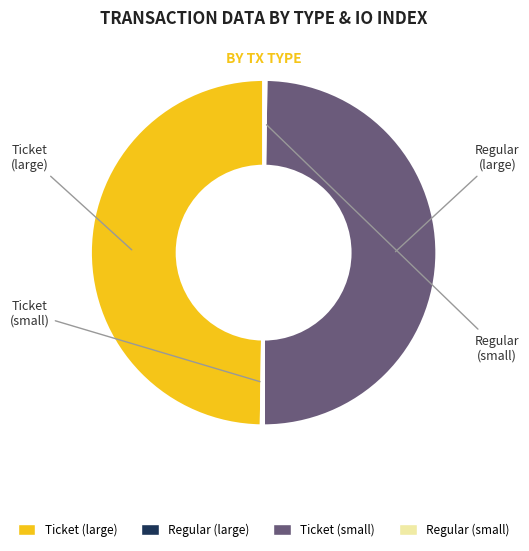

To the nearest percent, what is the difference between the largest and smallest slice percentages?

17%